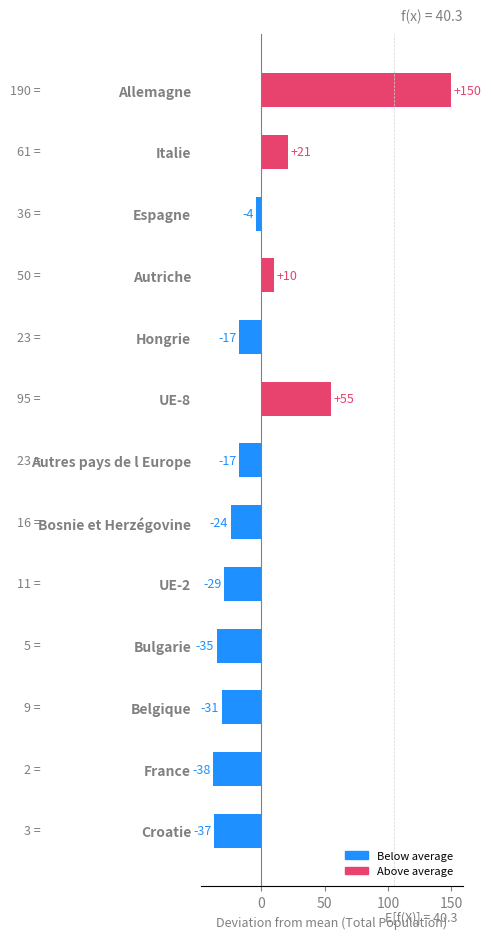

Are the bars horizontal?

Yes